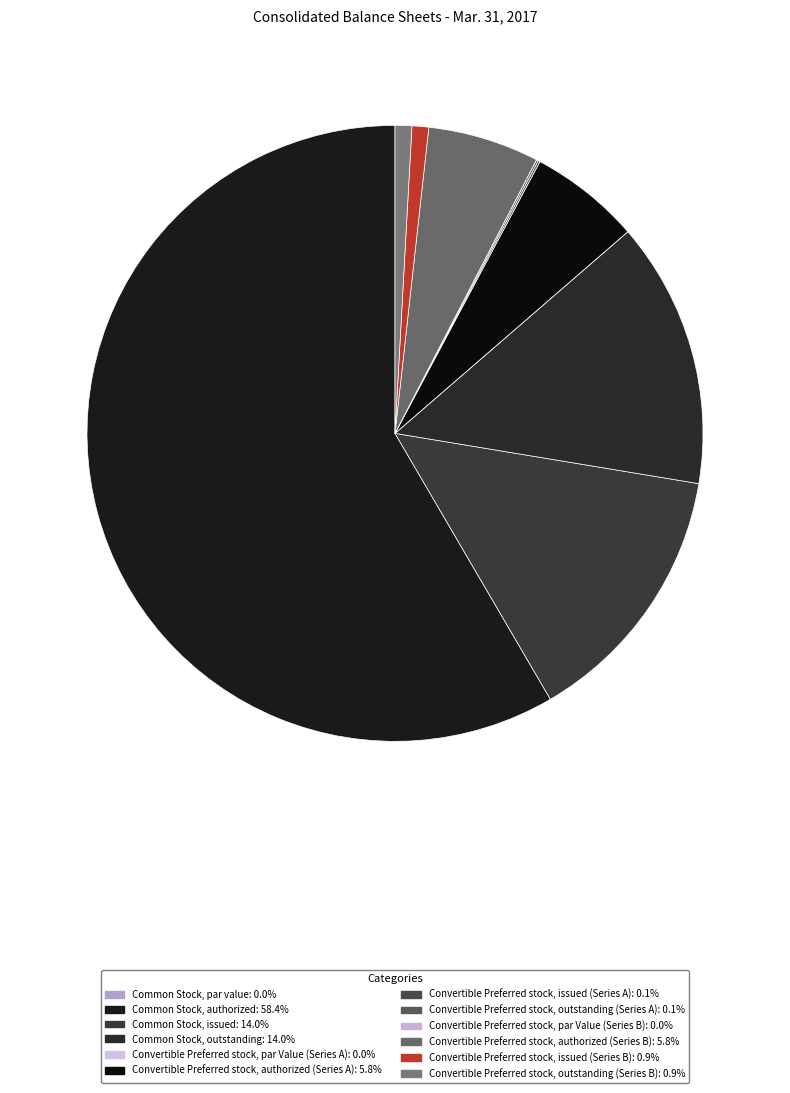

Between Common Stock, authorized and Common Stock, par value, which is larger?

Common Stock, authorized